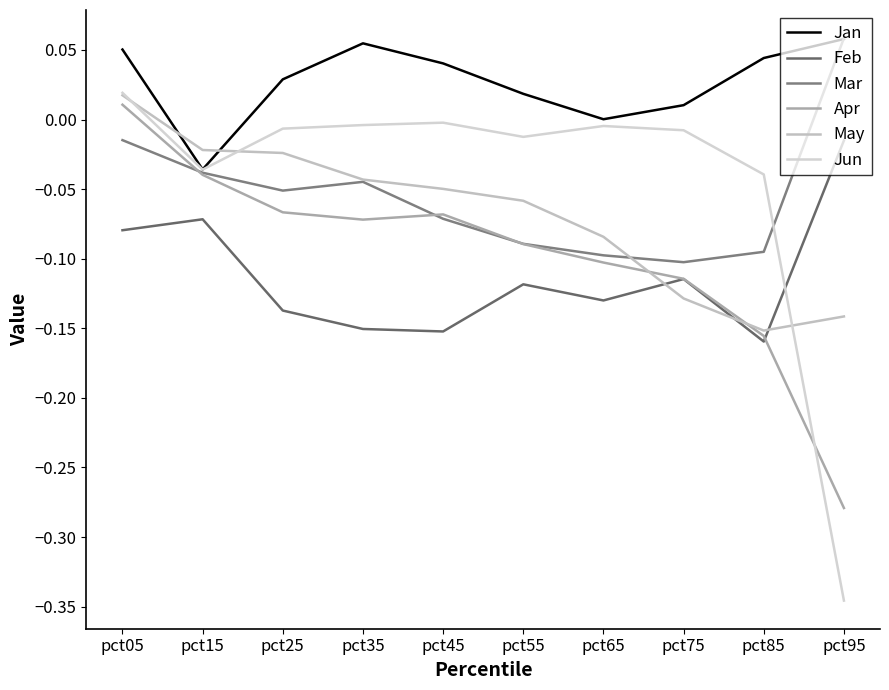

How many negative values does the Apr series have?

9